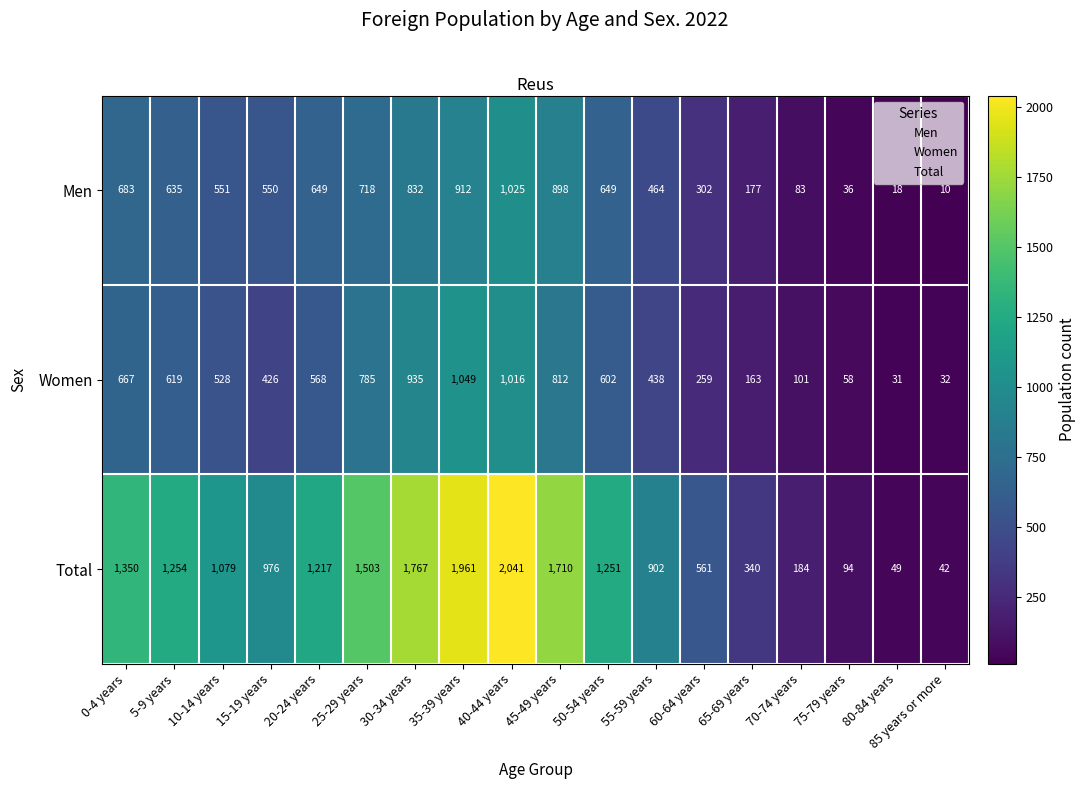

What is the difference between the second highest and second lowest values in the Men series?

894